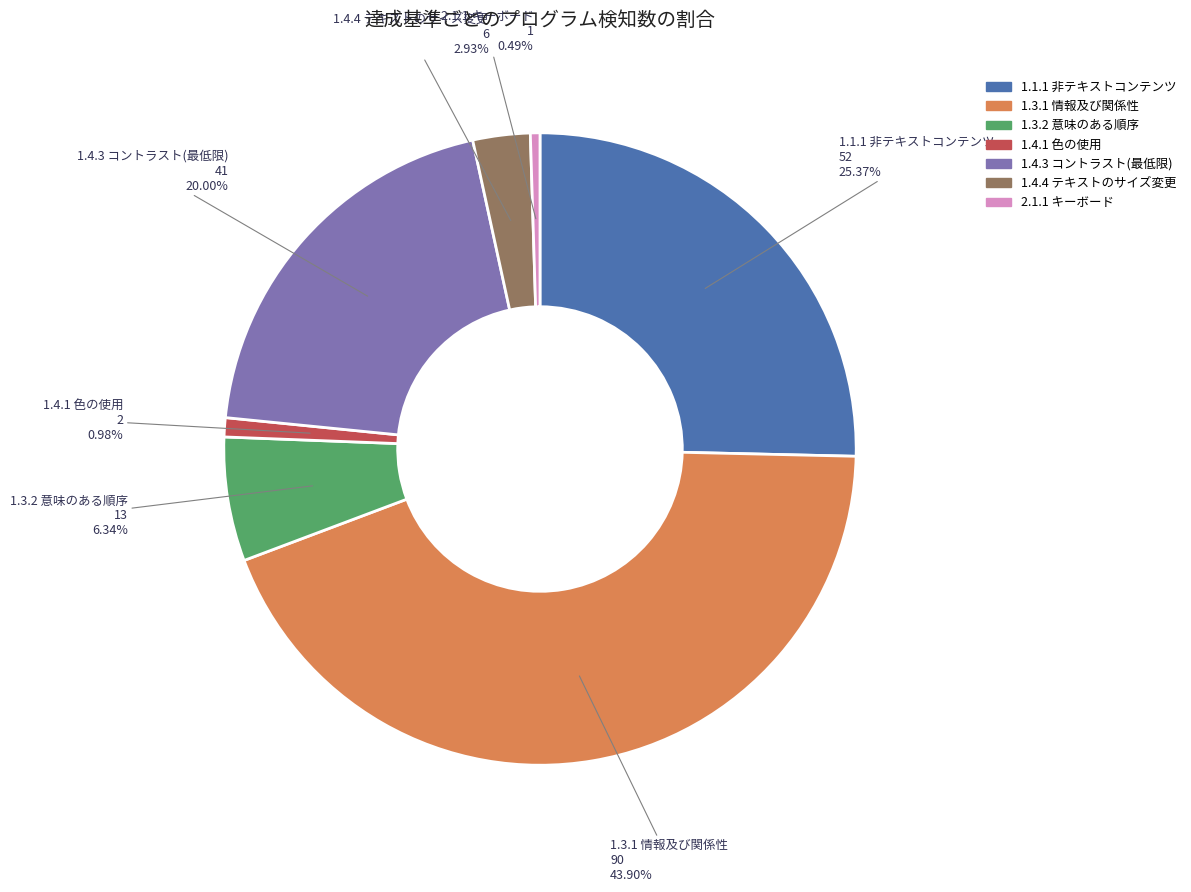

Is the sum of 1.3.1 情報及び関係性 and 2.1.1 キーボード greater than half?

No